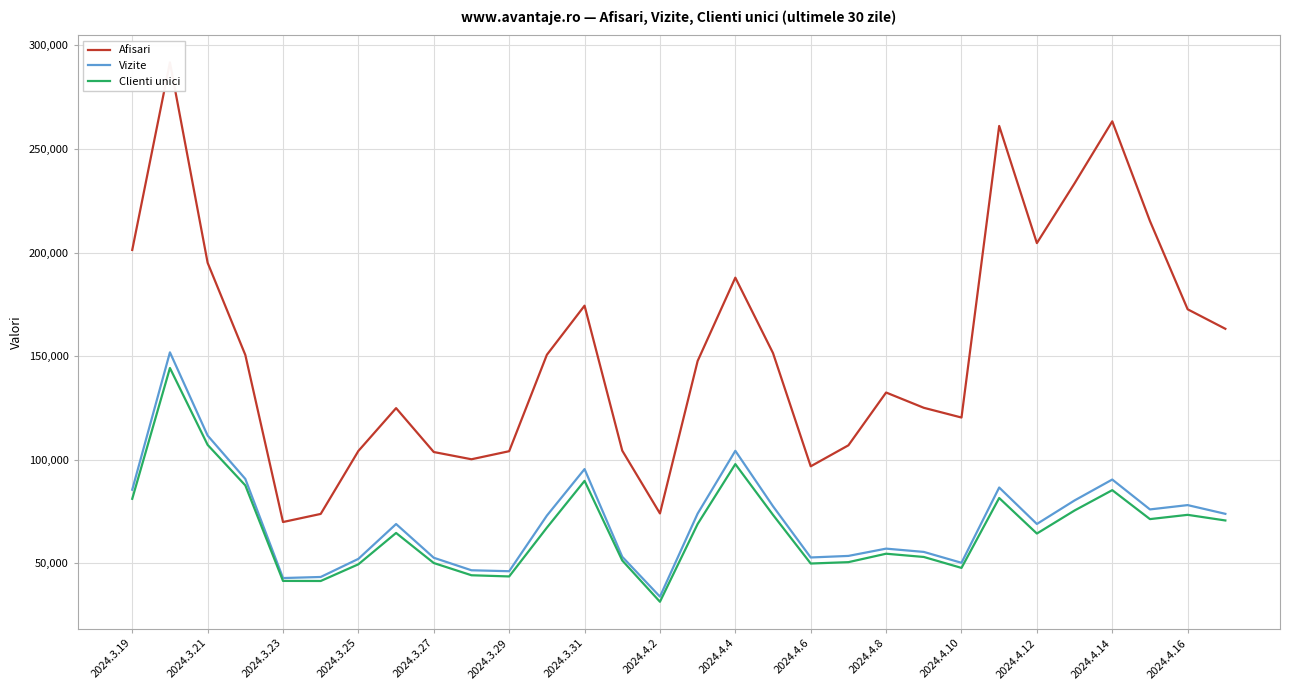

True or false: Vizite has more than 0 interior local peaks.

True